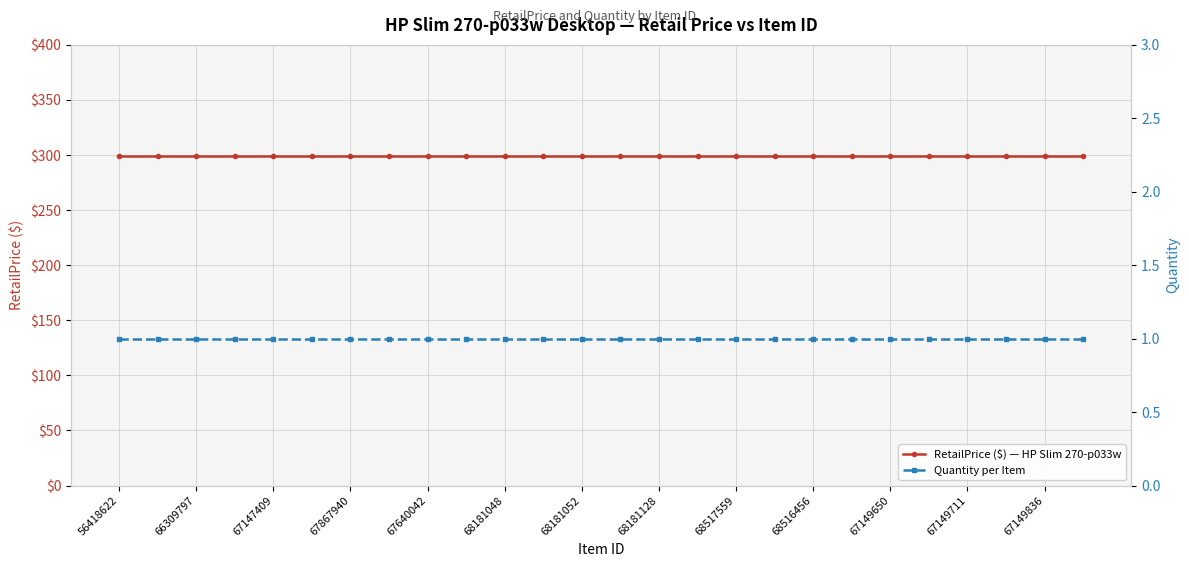

True or false: RetailPrice ($) — HP Slim 270-p033w and Quantity per Item intersect in this chart.

False